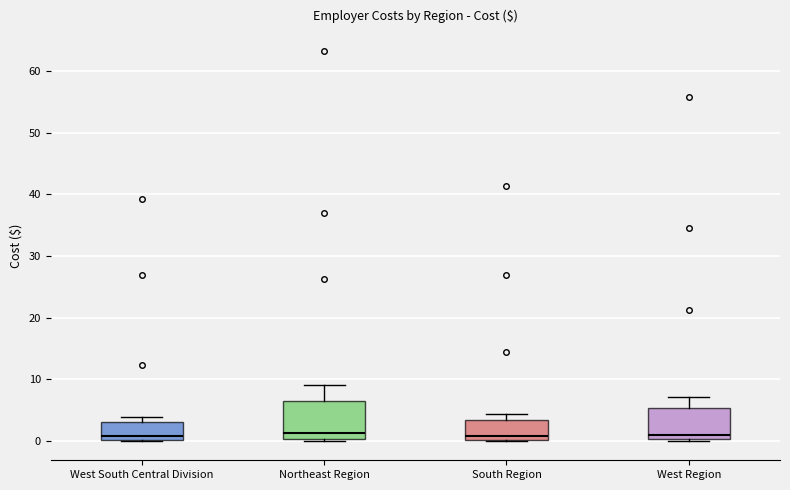

Reading left to right, read every box against the y-axis: the position of its median line, the range the box covers, and the ends of its whiskers. The values are not printed on the chart, so give them approximately, as read against the axis.

West South Central Division: median 1, box 0 to 3, whiskers 0 to 4
Northeast Region: median 1, box 0 to 6, whiskers 0 to 9
South Region: median 1, box 0 to 3, whiskers 0 to 4
West Region: median 1, box 0 to 5, whiskers 0 to 7